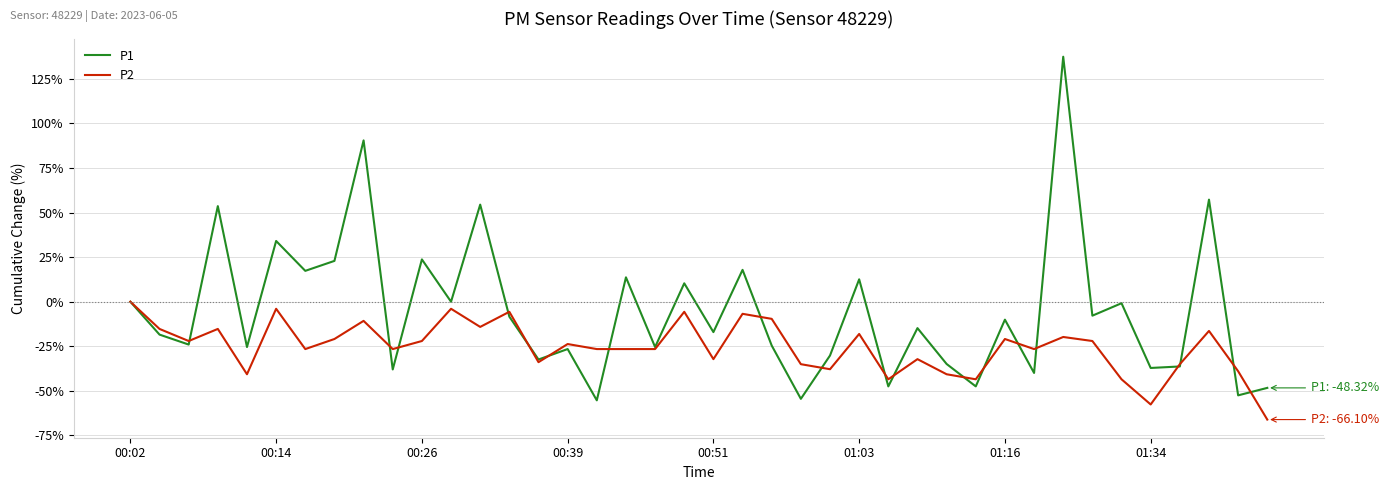

List the series in order of their overall mean, lowest first.

P2, P1